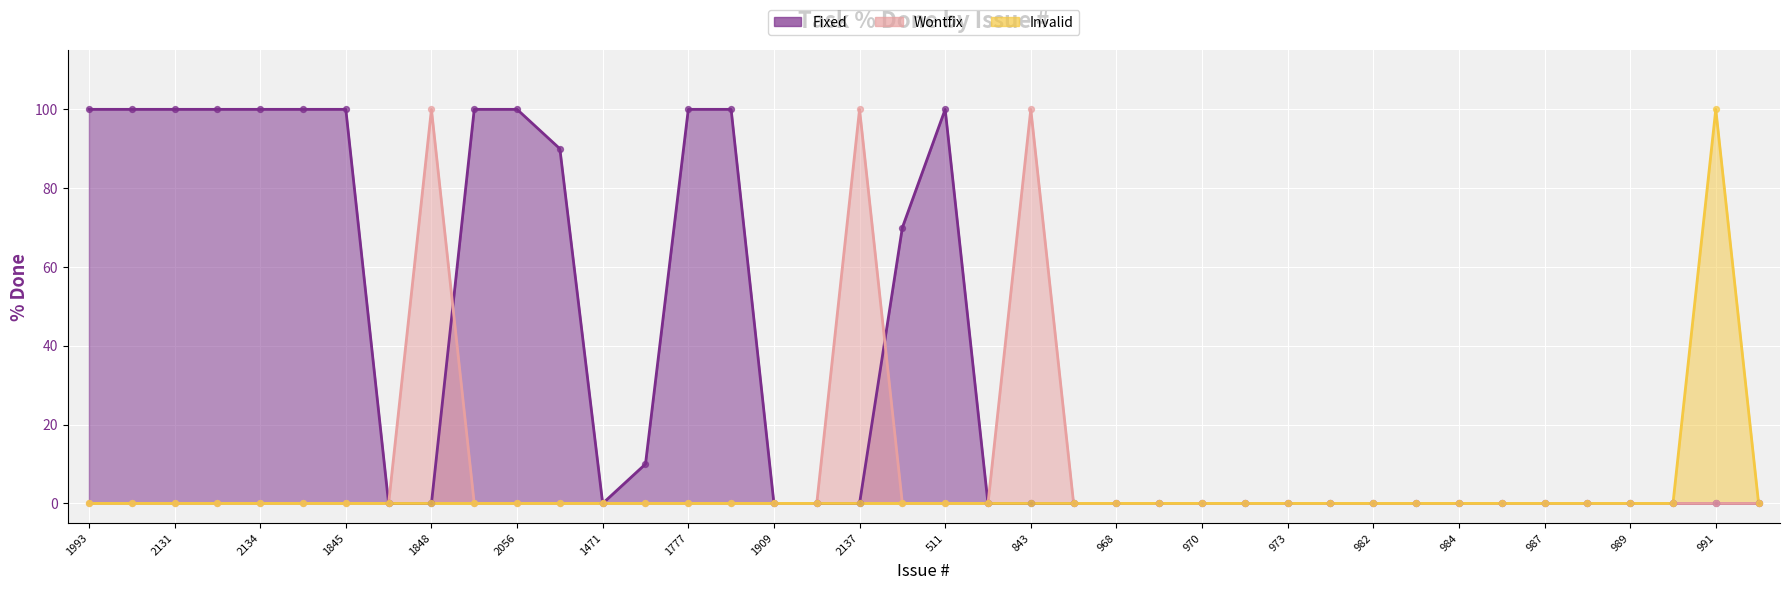

Which series has the largest total across all categories?

Fixed